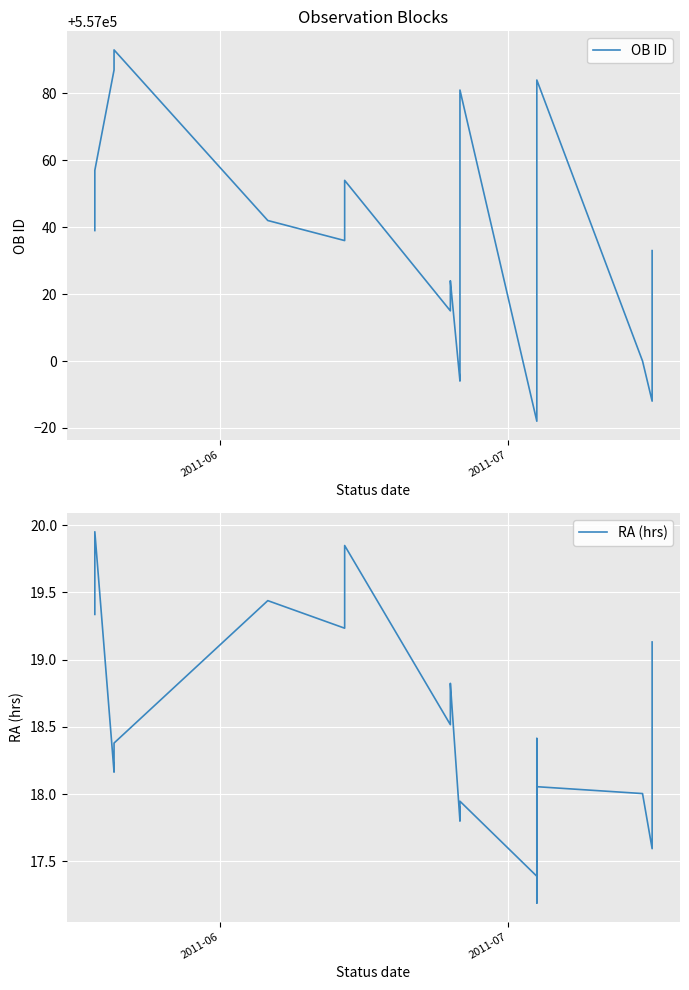

Which series has the largest range (max minus min)?

OB ID